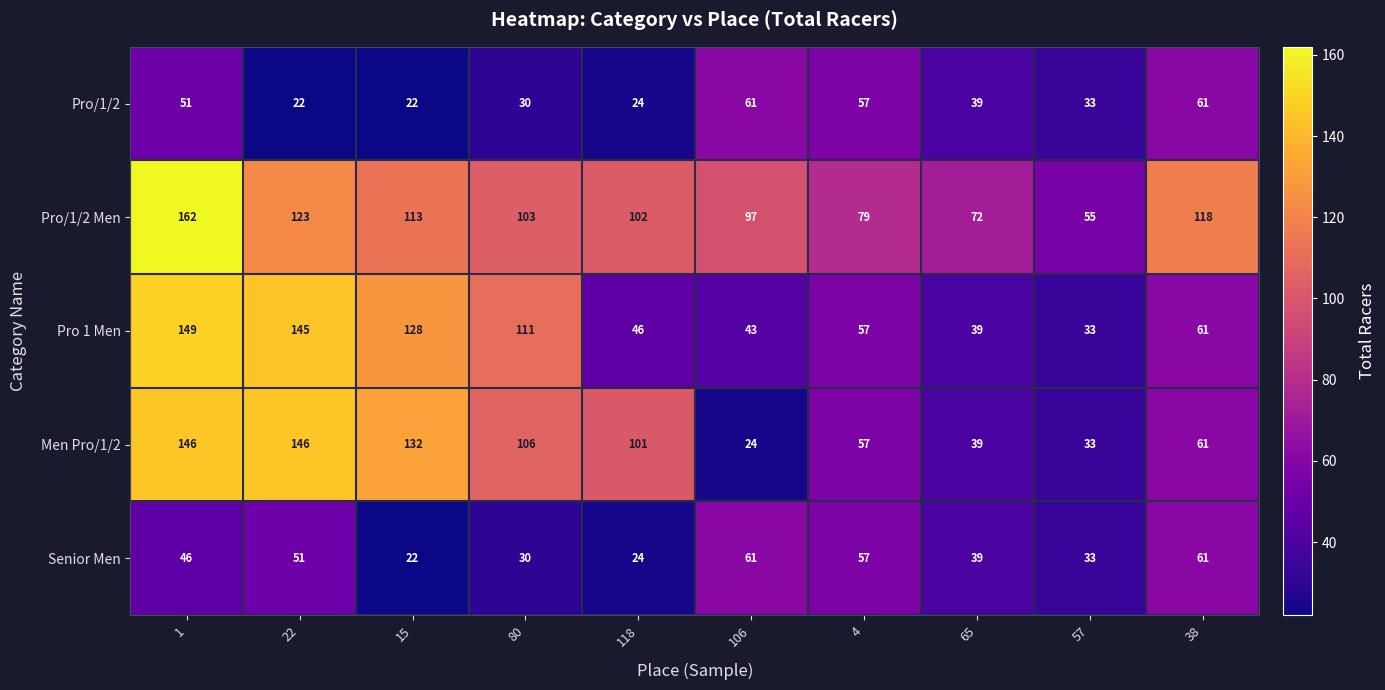

What is the maximum value for Pro/1/2 Men?

162